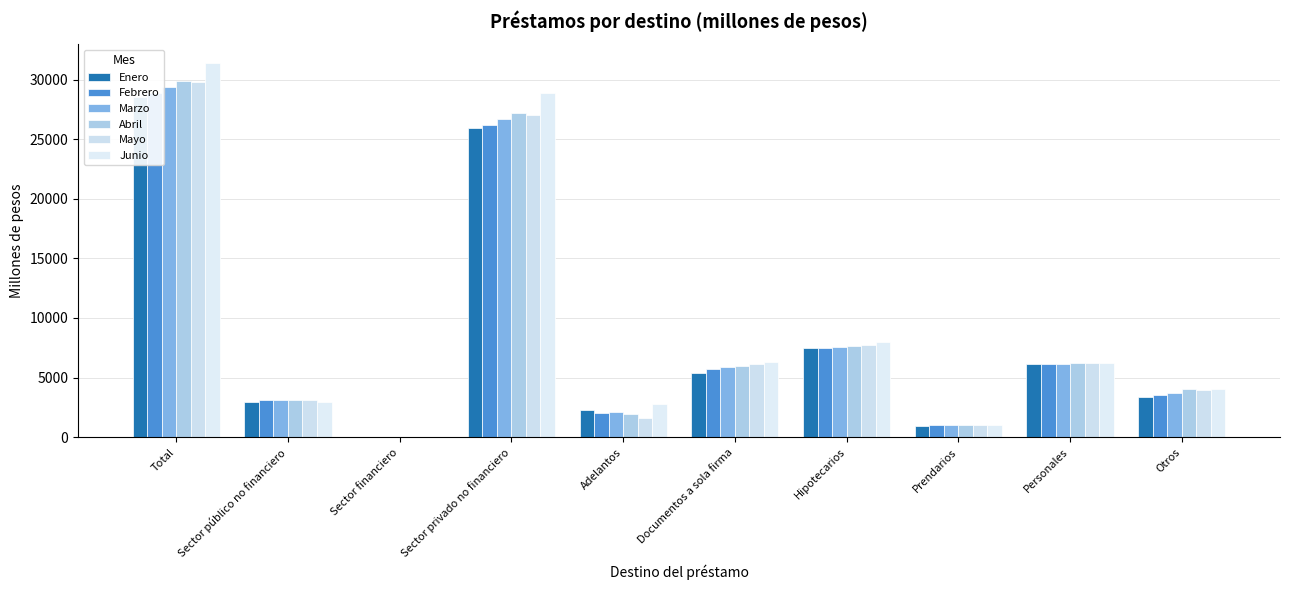

Are the bars horizontal?

No